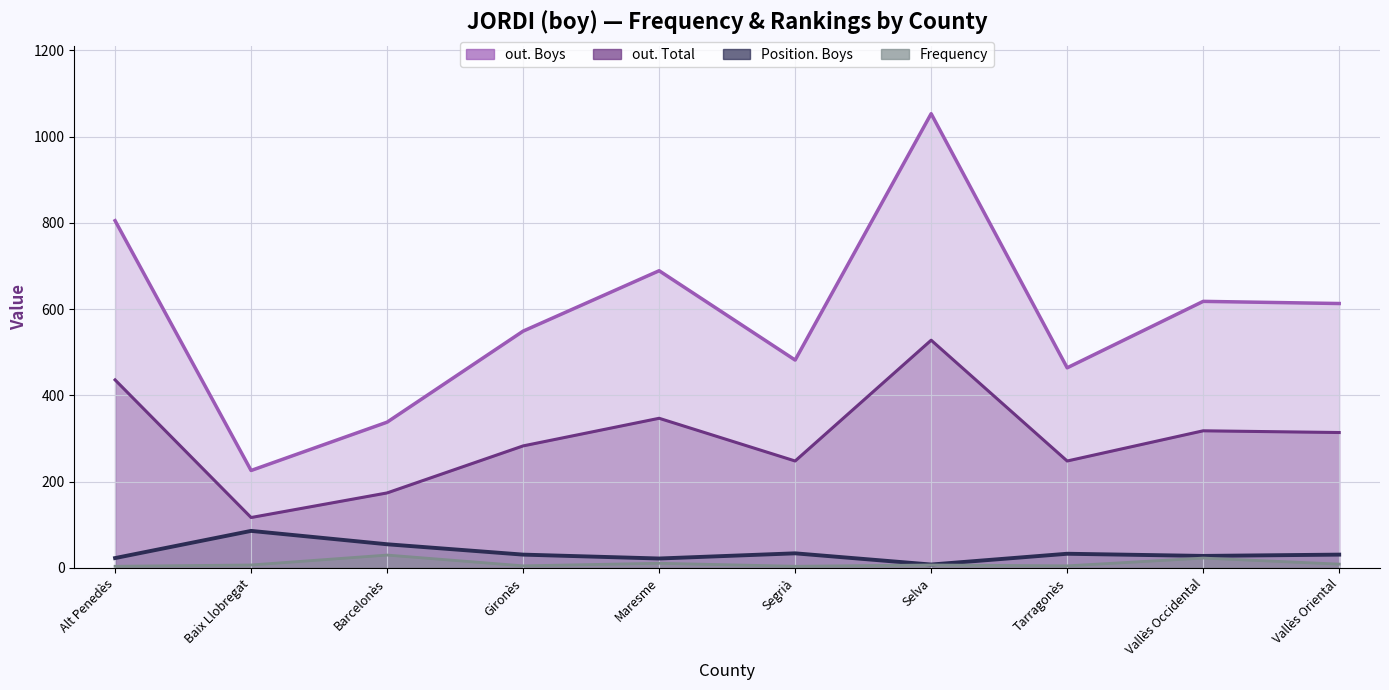

Where is the first local minimum for Frequency?

Gironès